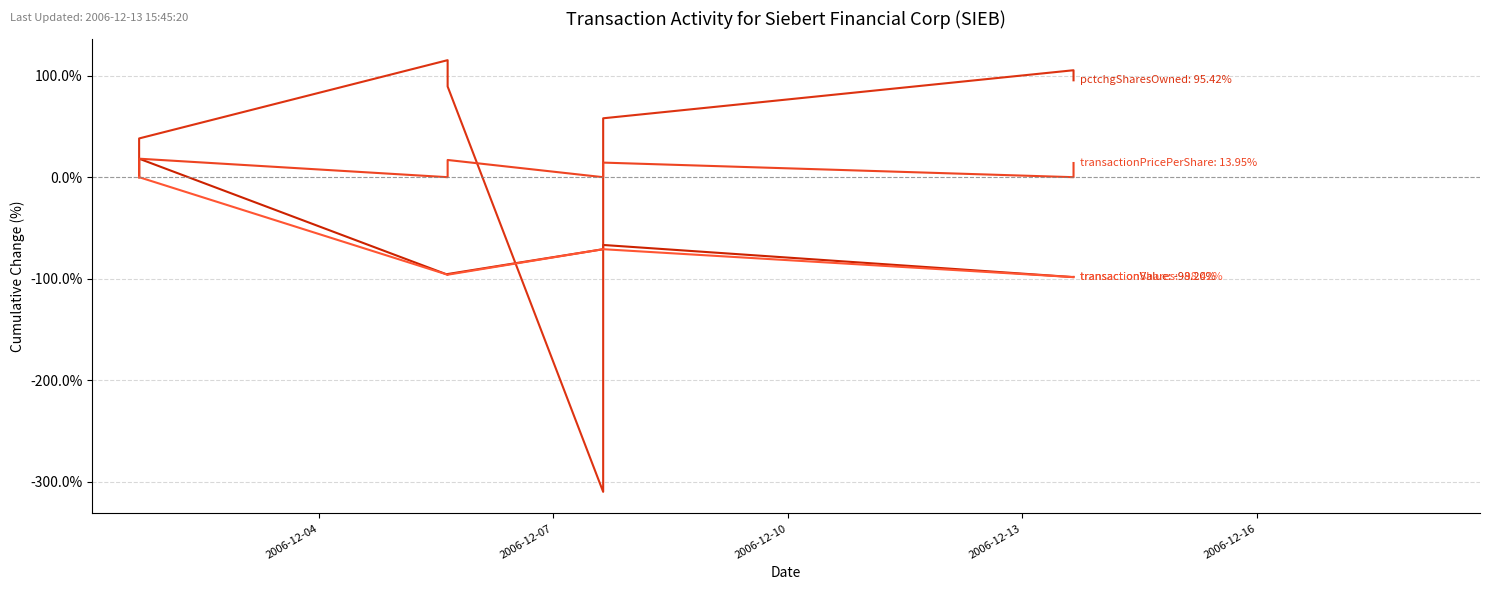

At 2006-12-10, list the series in order from smallest to largest.

transactionValue, transactionShares, transactionPricePerShare, pctchgSharesOwned